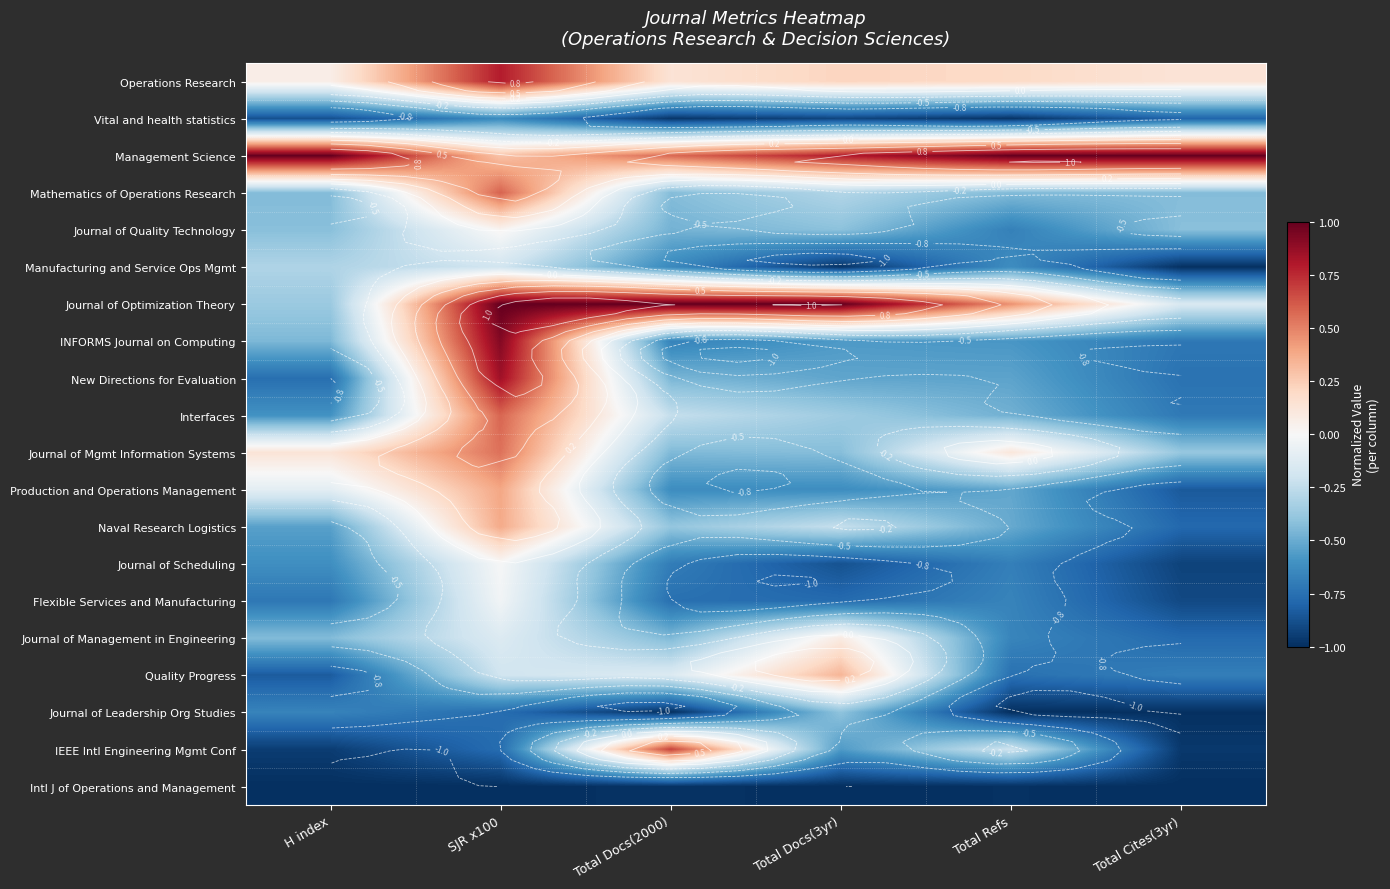

How many negative values does the INFORMS Journal on Computing series have?

5